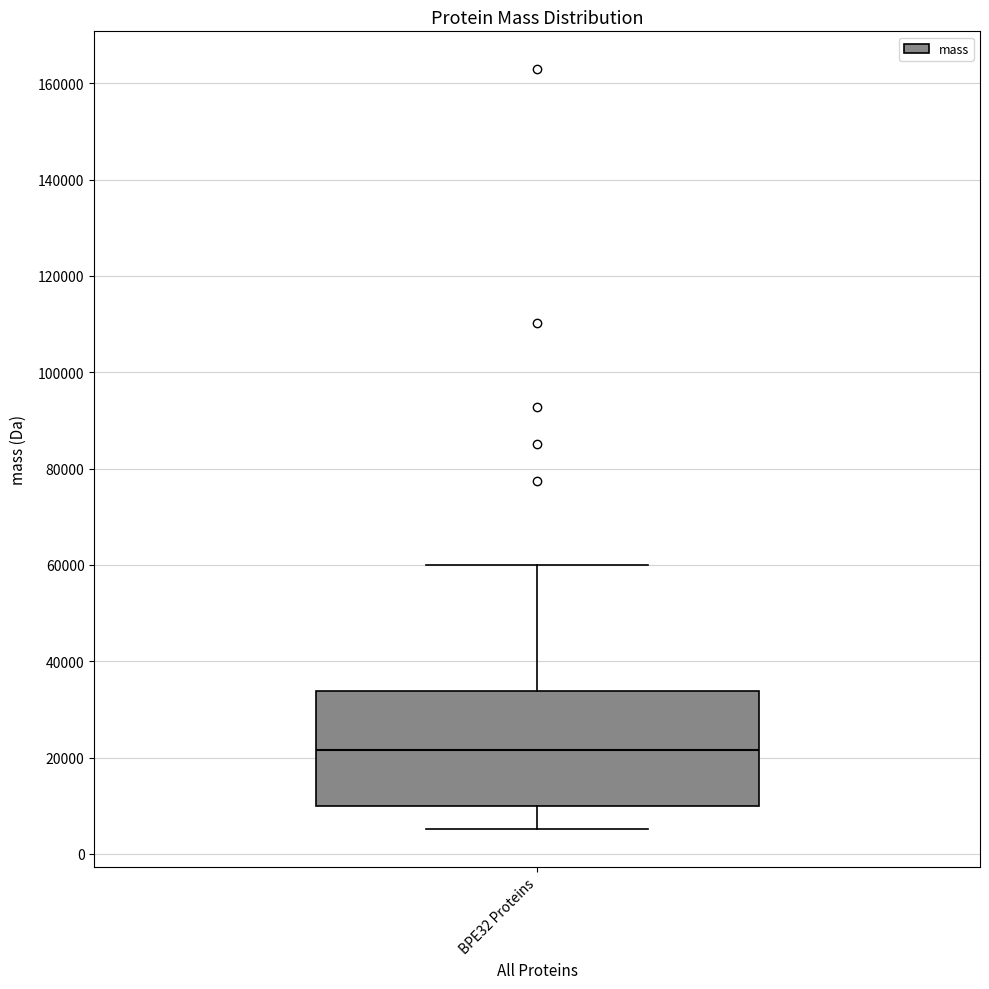

Transcribe this box plot: give where the median line is, the range the box spans, and where the two whiskers end, as read against the y-axis. The values are not printed on the chart, so give them approximately, as read against the axis.

median 22000, box 10000 to 34000, whiskers 6000 to 60000